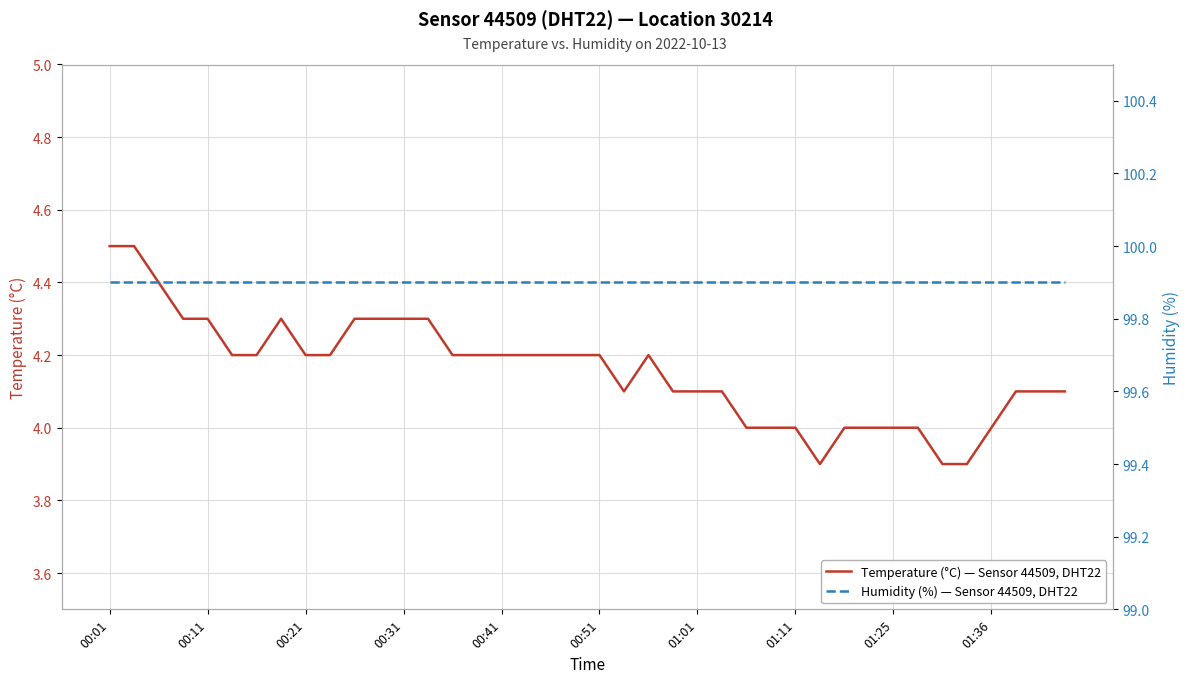

Which series has the widest spread of values?

Temperature (°C), Sensor 44509, DHT22, Location 30214